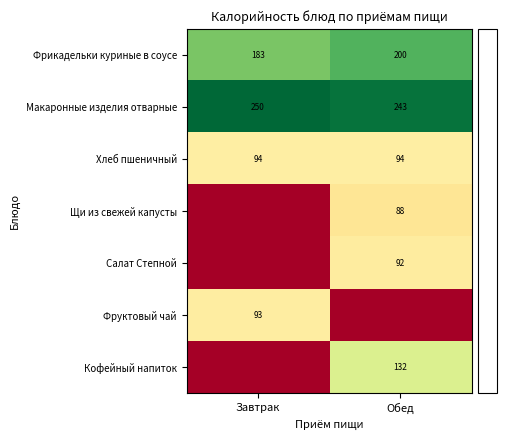

Is the value of Макаронные изделия отварные at Завтрак greater than the value of Фруктовый чай at Завтрак?

Yes